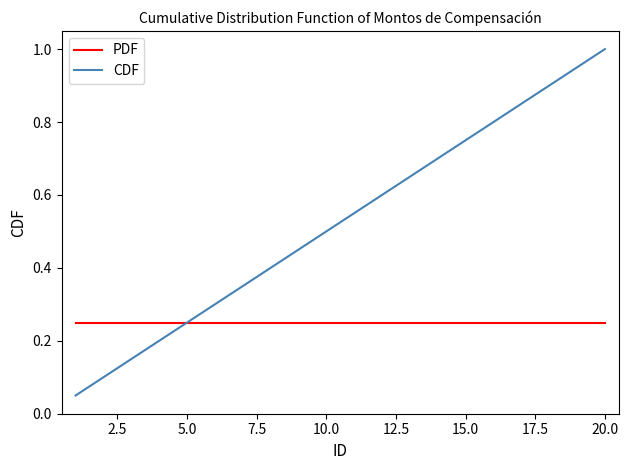

Which series has the widest spread of values?

CDF